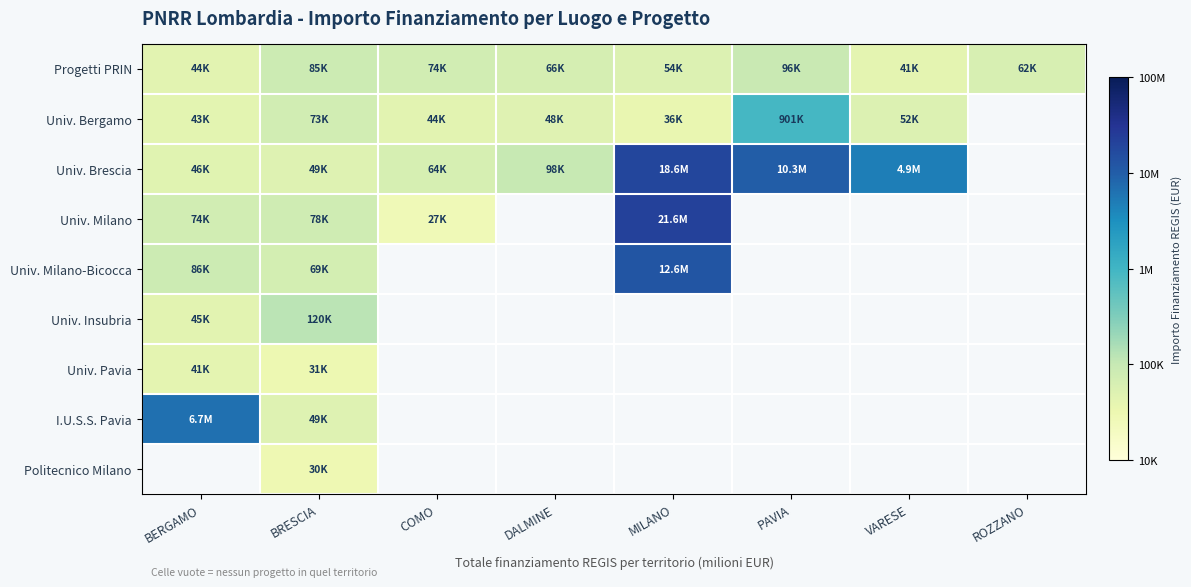

Which has a higher value, PAVIA or MILANO?

PAVIA